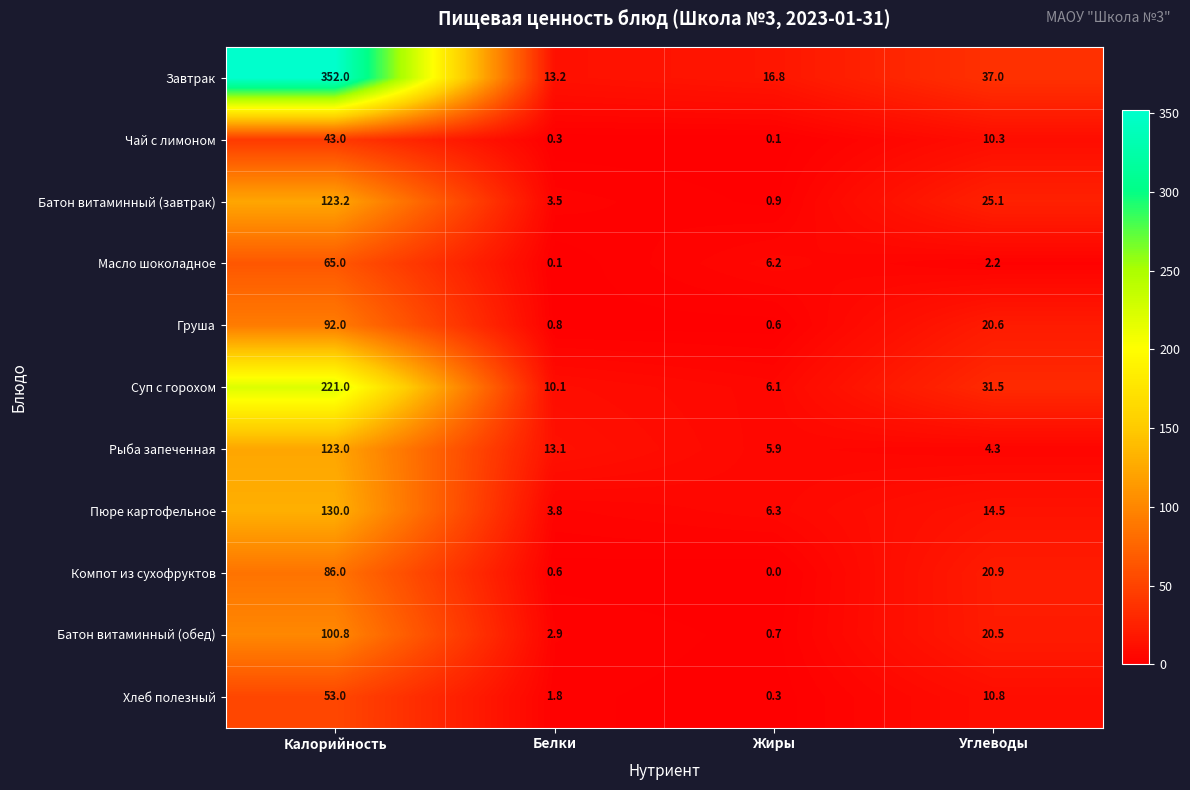

What value does the Чай с лимоном series have at Белки?

0.3